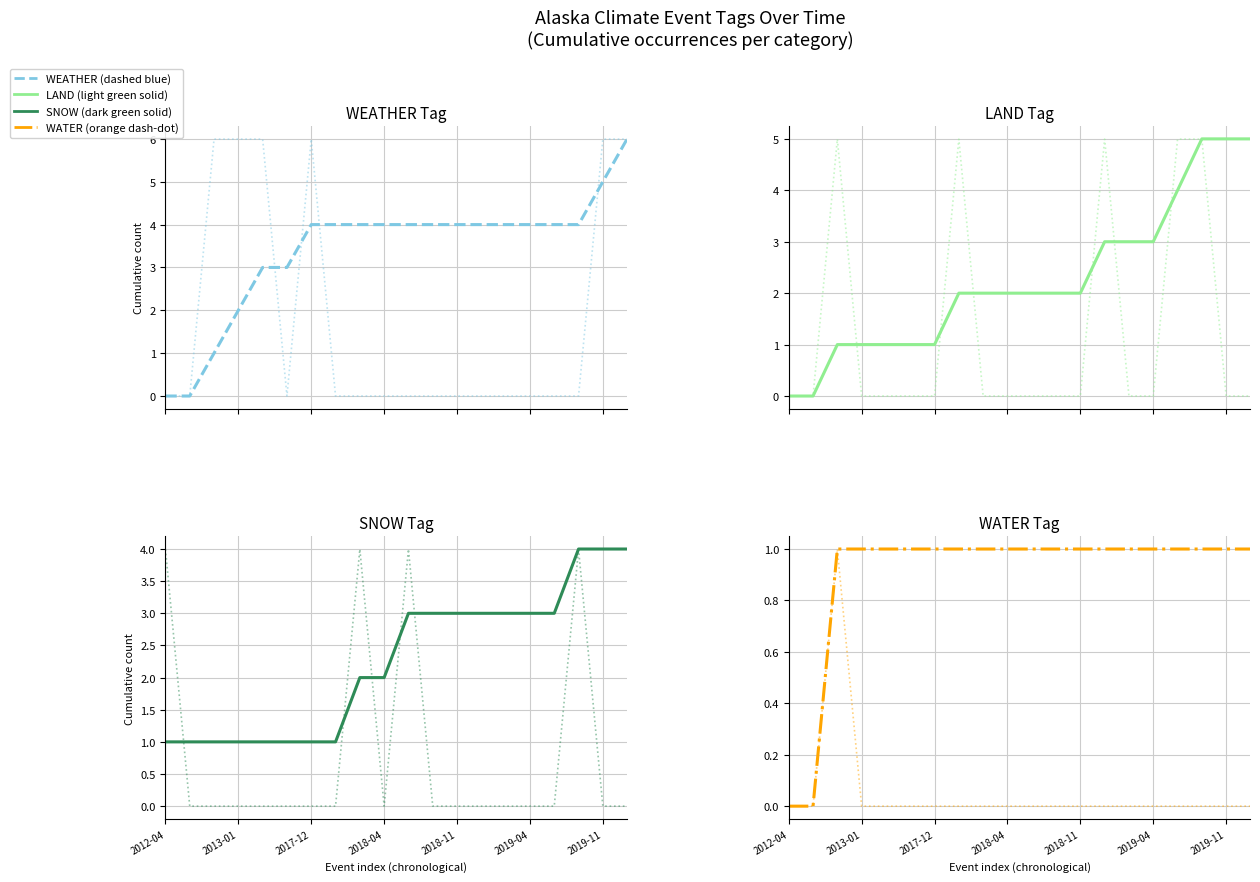

What is the difference between the second highest and second lowest values in the LAND series?

5.0